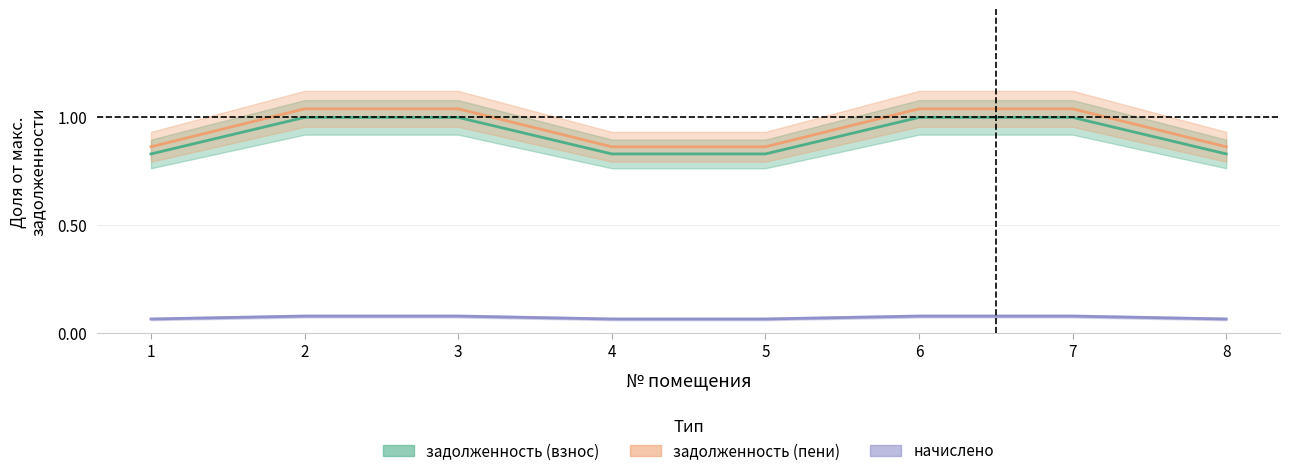

At how many categories does at least one series exceed 0?

8